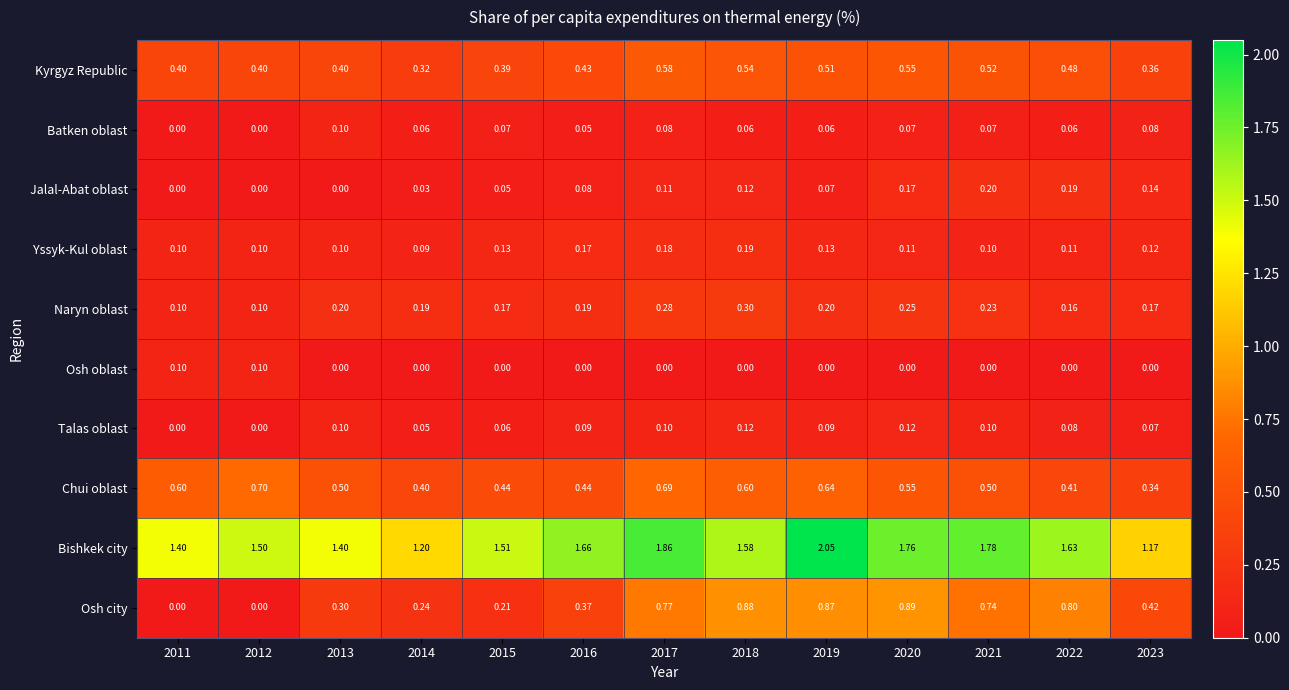

What is the total value across all series at 2018?

4.4